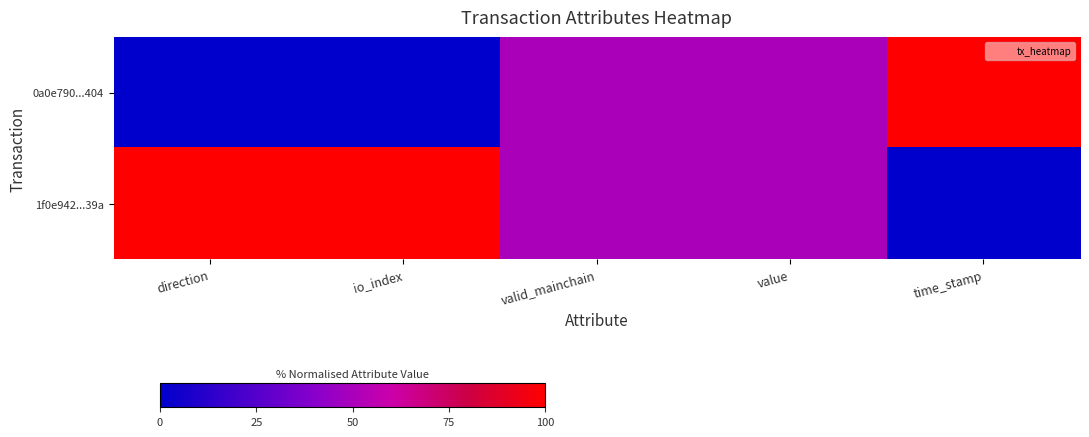

At which category is the sum across all series the highest?

direction